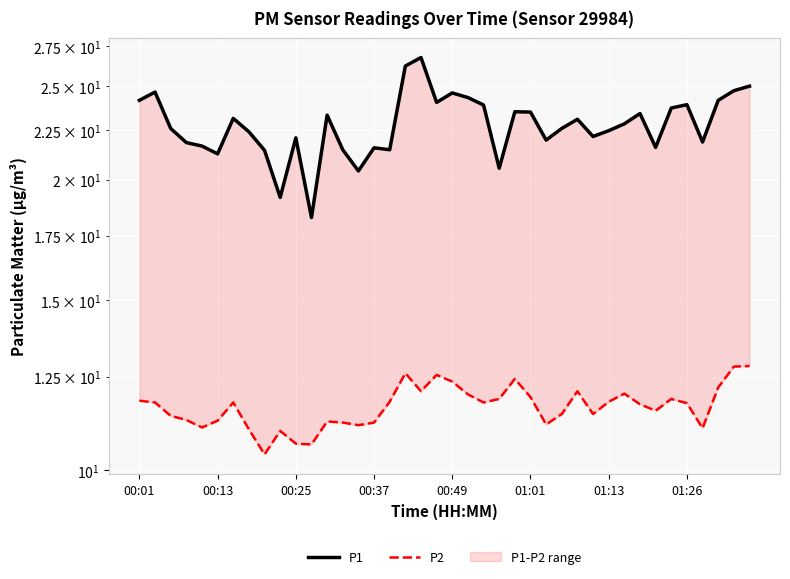

What is the difference between the second highest and minimum values in the P1 series?

8.0